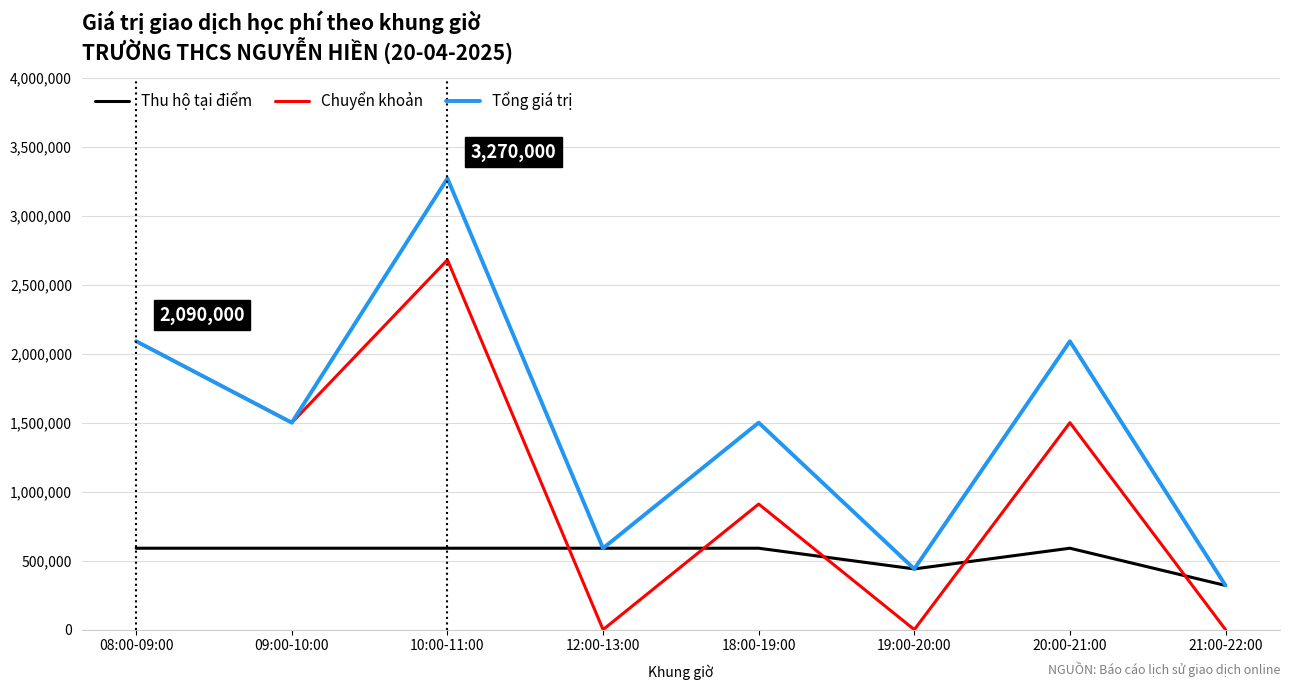

The Thu hộ tại điểm series shows 897503 at 08:00-09:00. True or false?

False